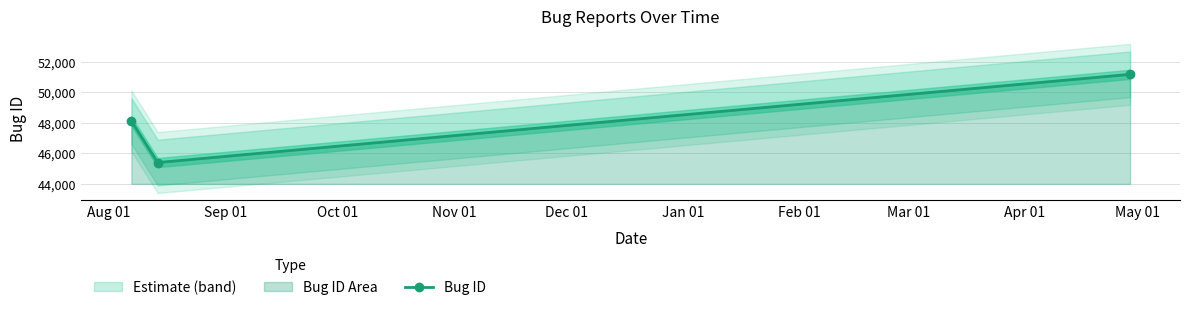

Reading left to right, list all the values displayed in this chart.

48123	45400	51186